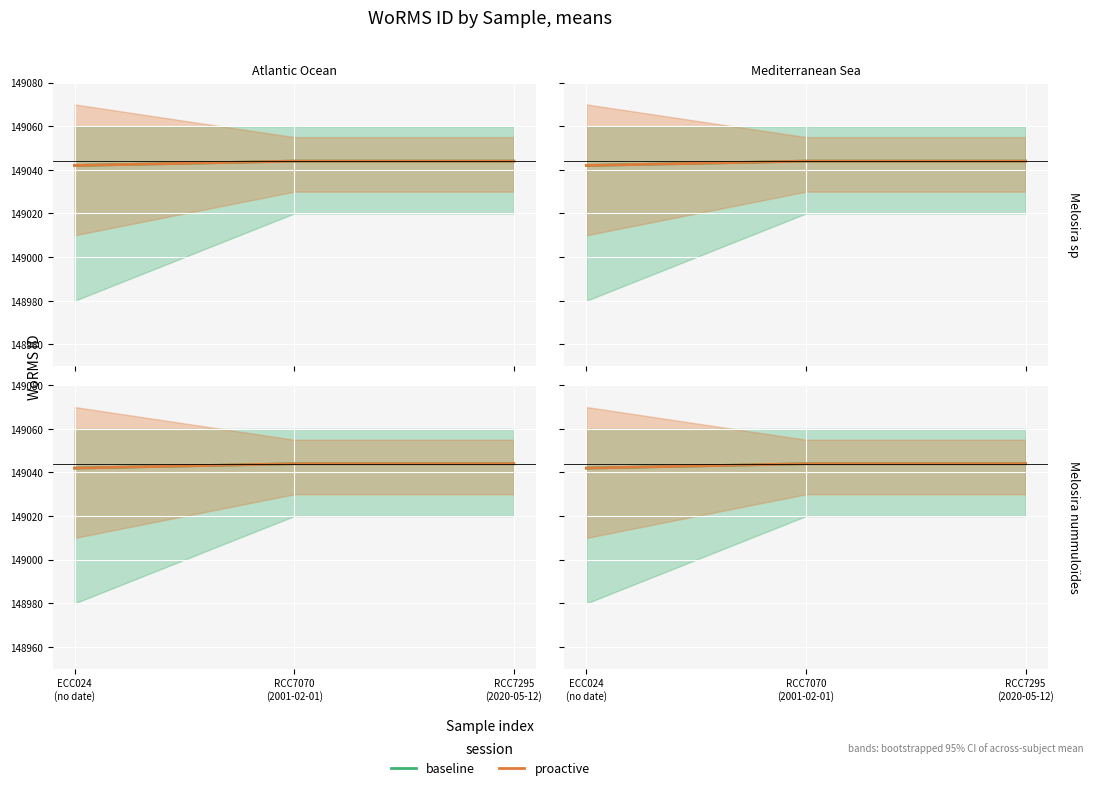

Rank the categories by proactive value from lowest to highest.

ECC024
(no date), RCC7070
(2001-02-01), RCC7295
(2020-05-12)